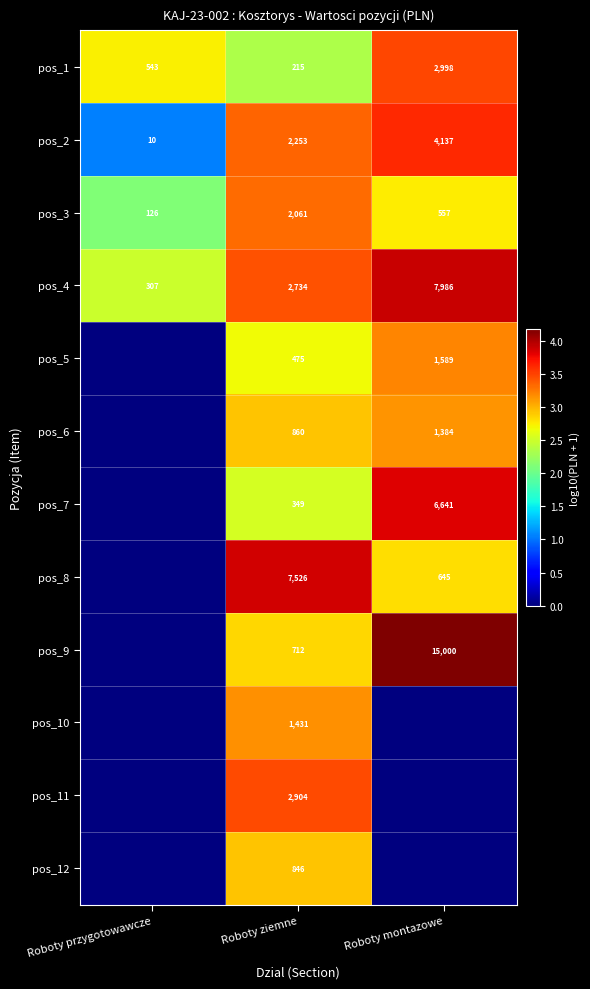

What value does the pos_3 series have at Roboty przygotowawcze, to the nearest 100?

100